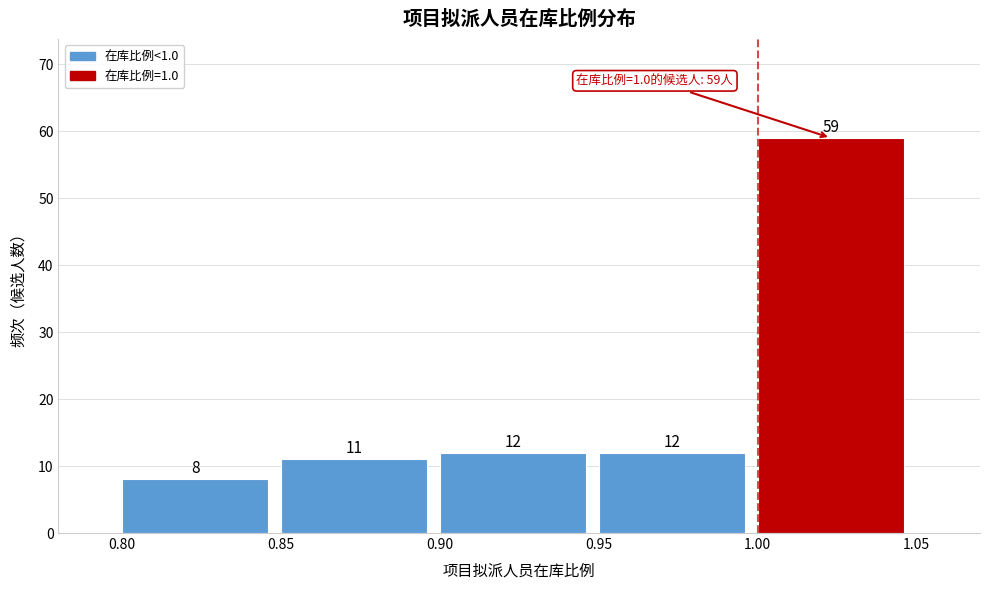

Which range on the x-axis has the tallest bar?

1.00 to 1.05